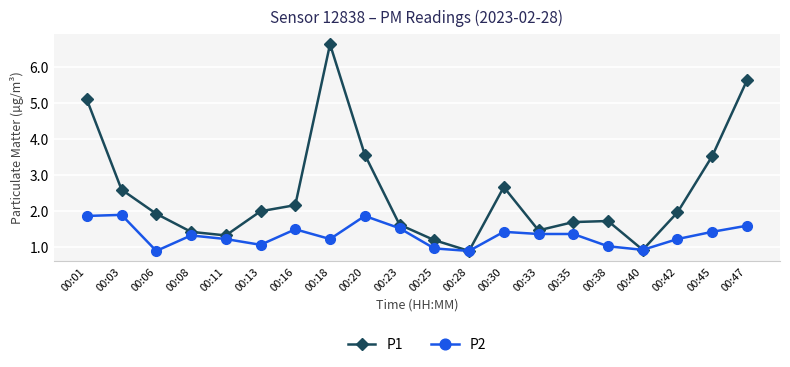

Is the value of P2 at 00:16 greater than the value of P1 at 00:45?

No